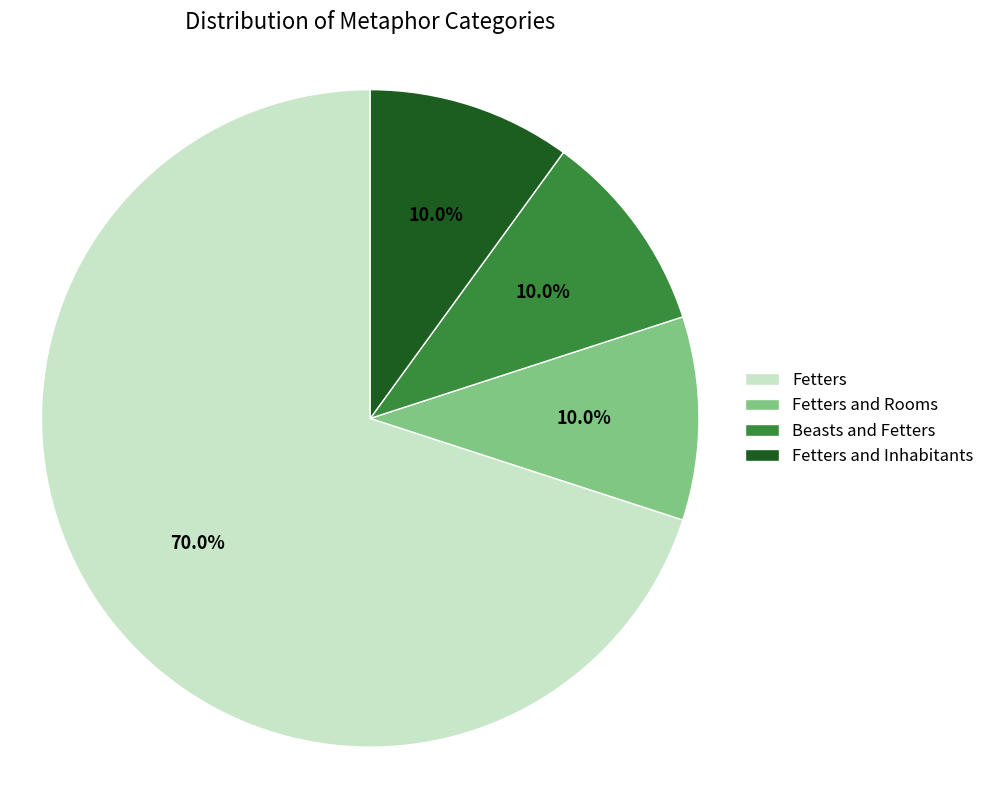

To the nearest percent, what is the average slice percentage?

25%